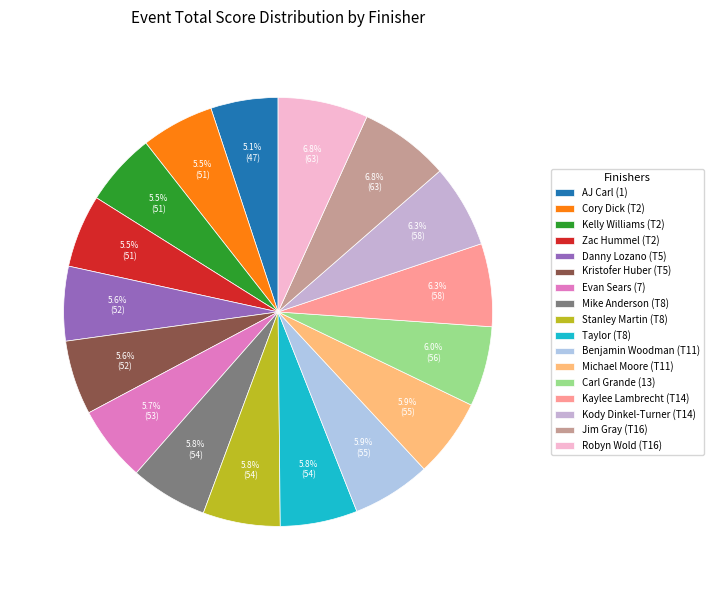

What percentage is NOT represented by Kaylee Lambrecht (T14)?

93.7%